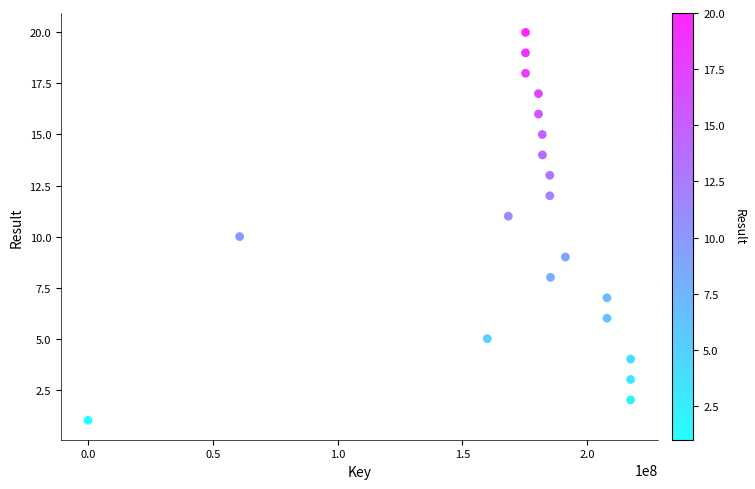

What is the range of X values (max minus min)?

217412520